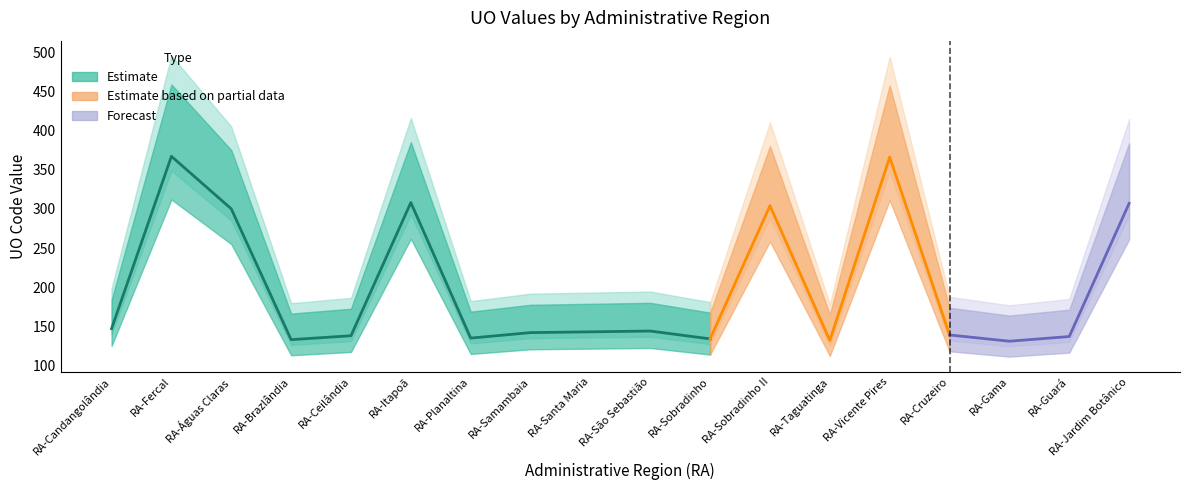

How many interior local peaks (higher than both neighbors) does the data have?

5